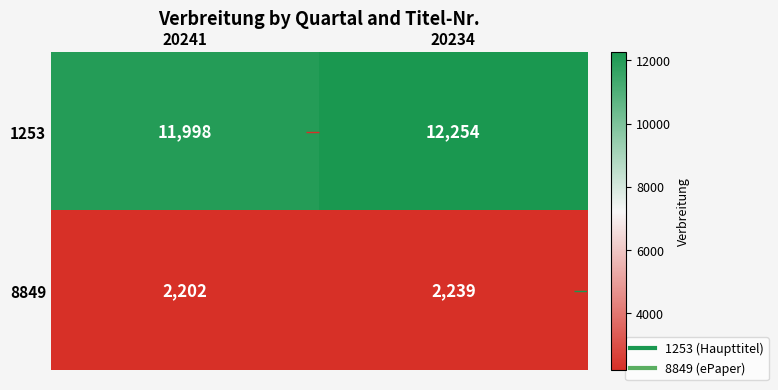

Reading left to right, list all the values displayed in this chart.

1253: 20241=11998	20234=12254
8849: 20241=2202	20234=2239